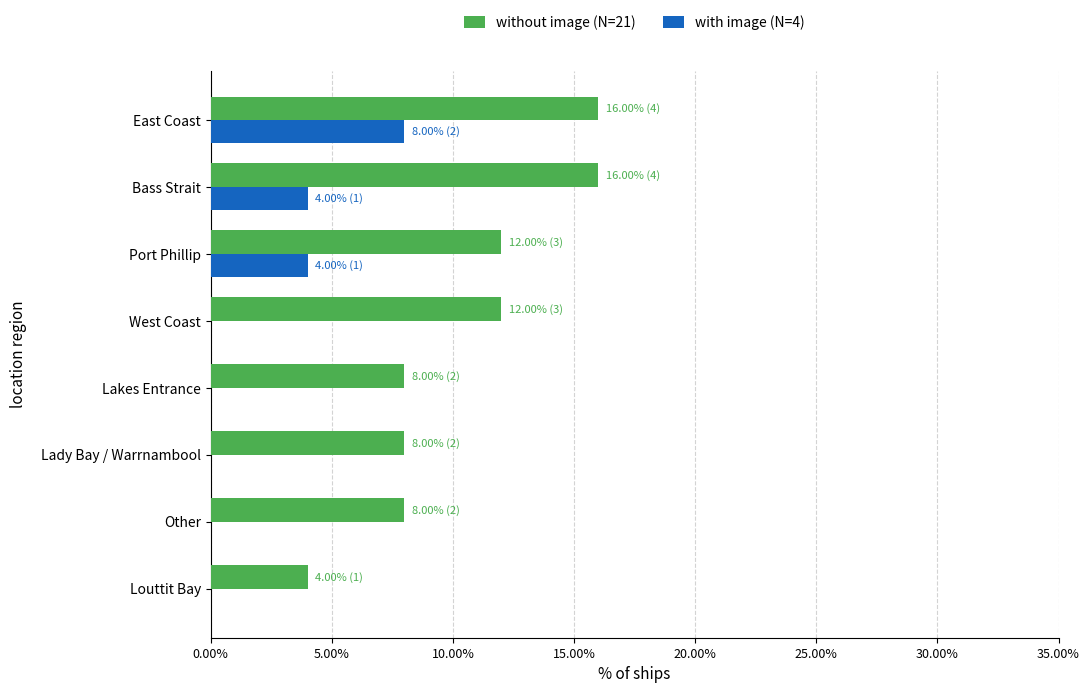

What is the sum of all without image (N=21) values?

84